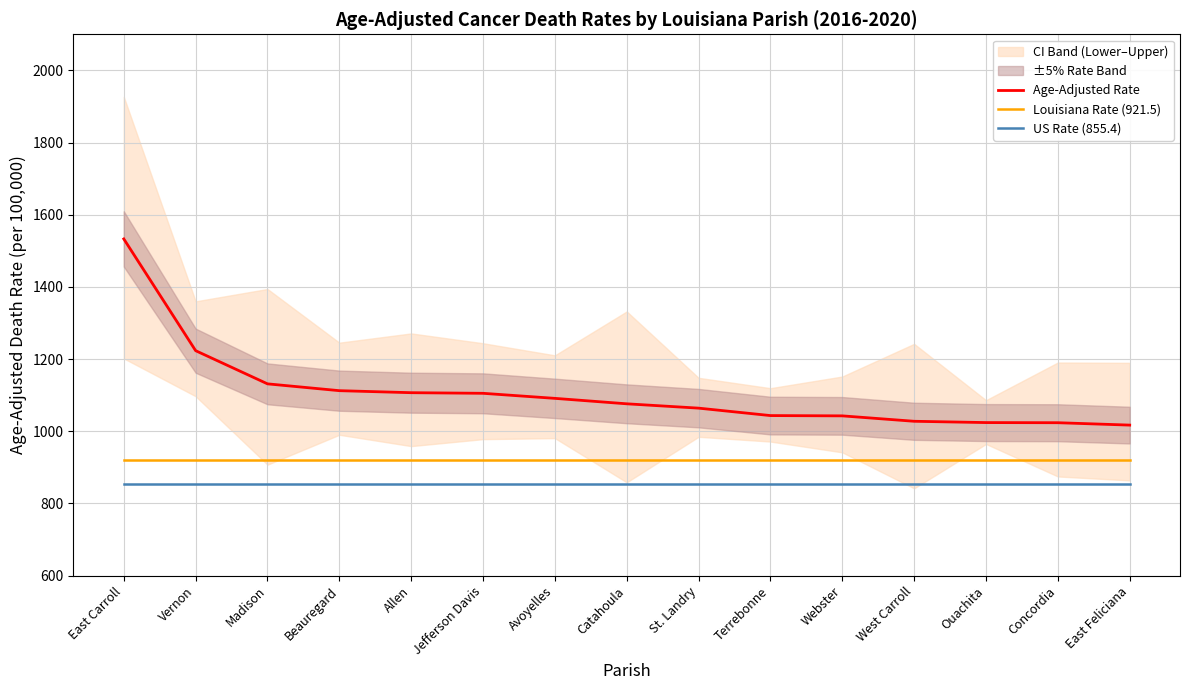

List the labels in order of Louisiana Rate (921.5) value, smallest first.

East Carroll, Vernon, Madison, Beauregard, Allen, Jefferson Davis, Avoyelles, Catahoula, St. Landry, Terrebonne, Webster, West Carroll, Ouachita, Concordia, East Feliciana